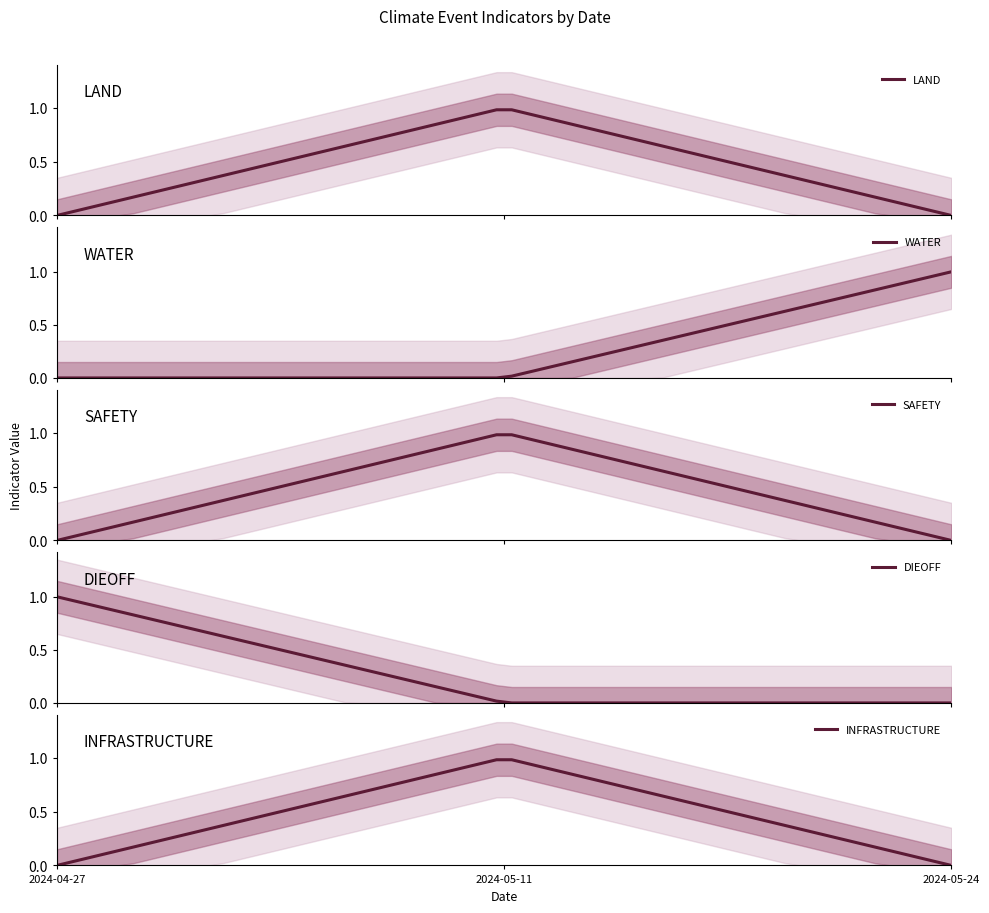

At how many categories does at least one series exceed 0?

3